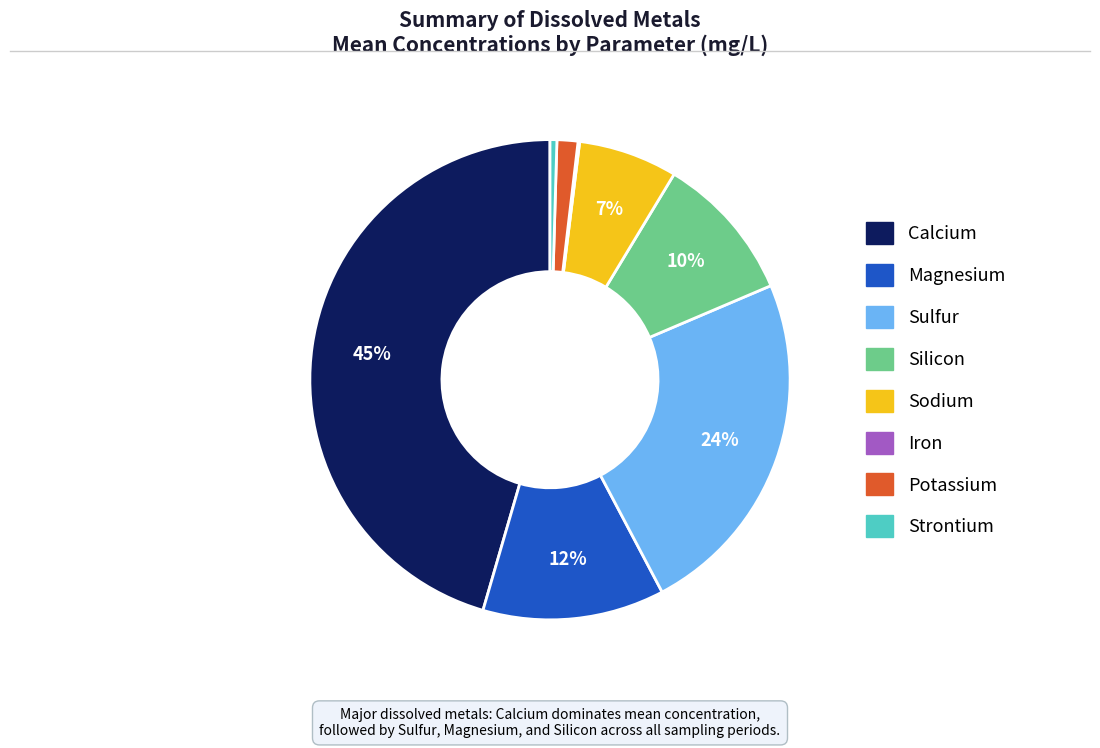

Which category has the biggest portion of the pie?

Calcium